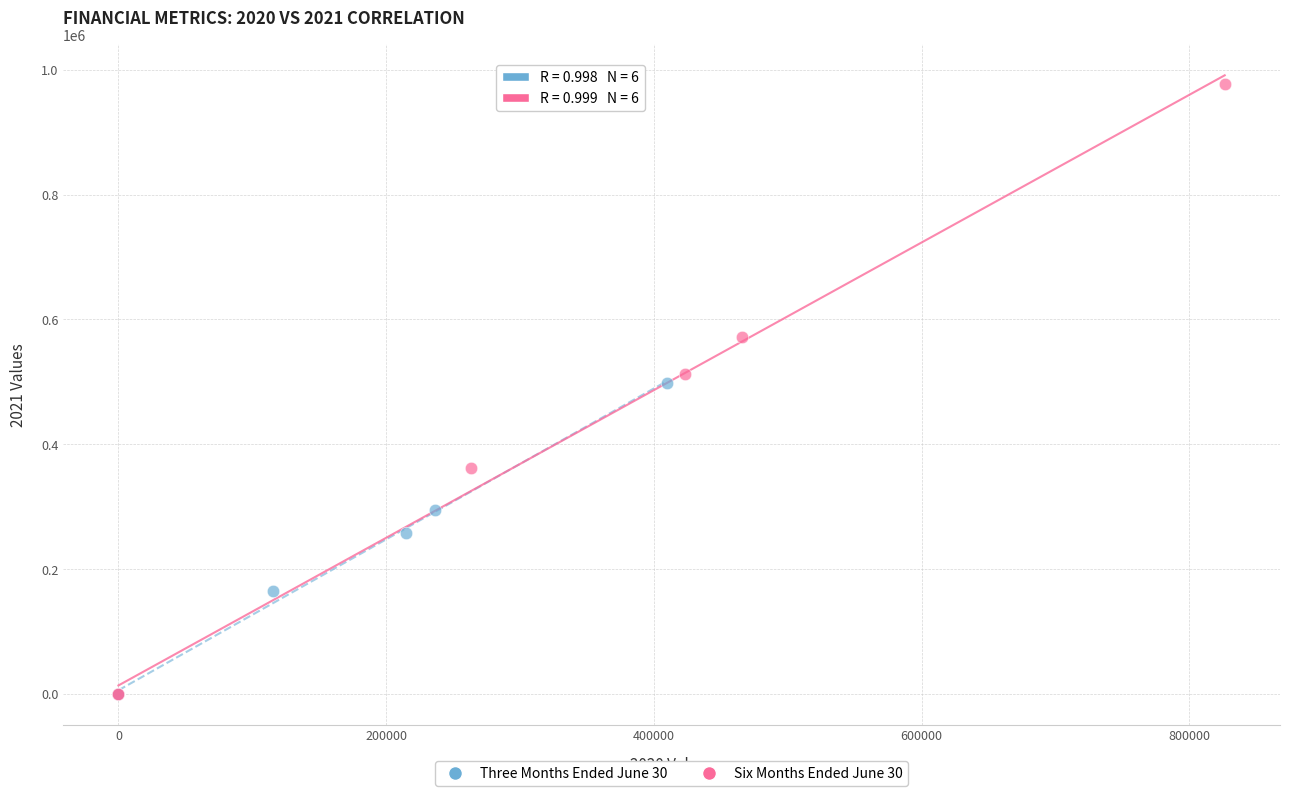

Which series has the largest Y range (max minus min)?

Six Months Ended June 30